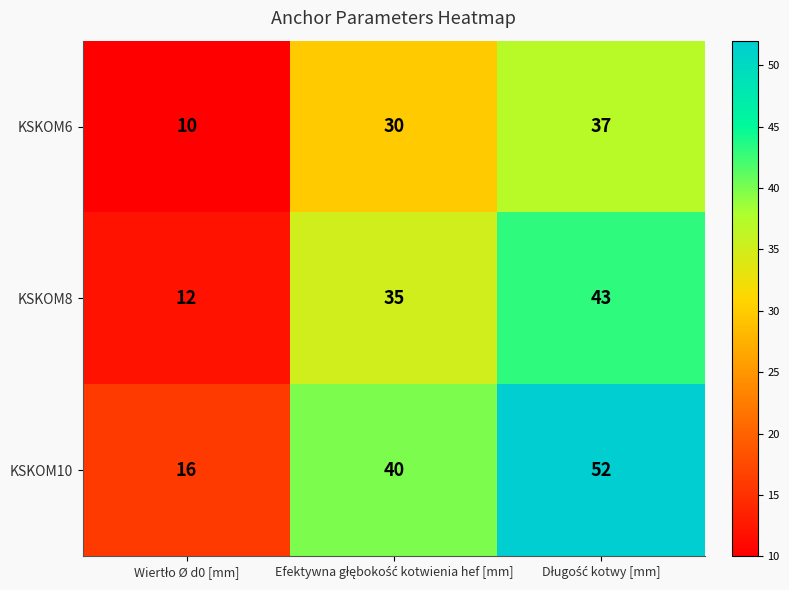

How many series are shown in this chart?

3